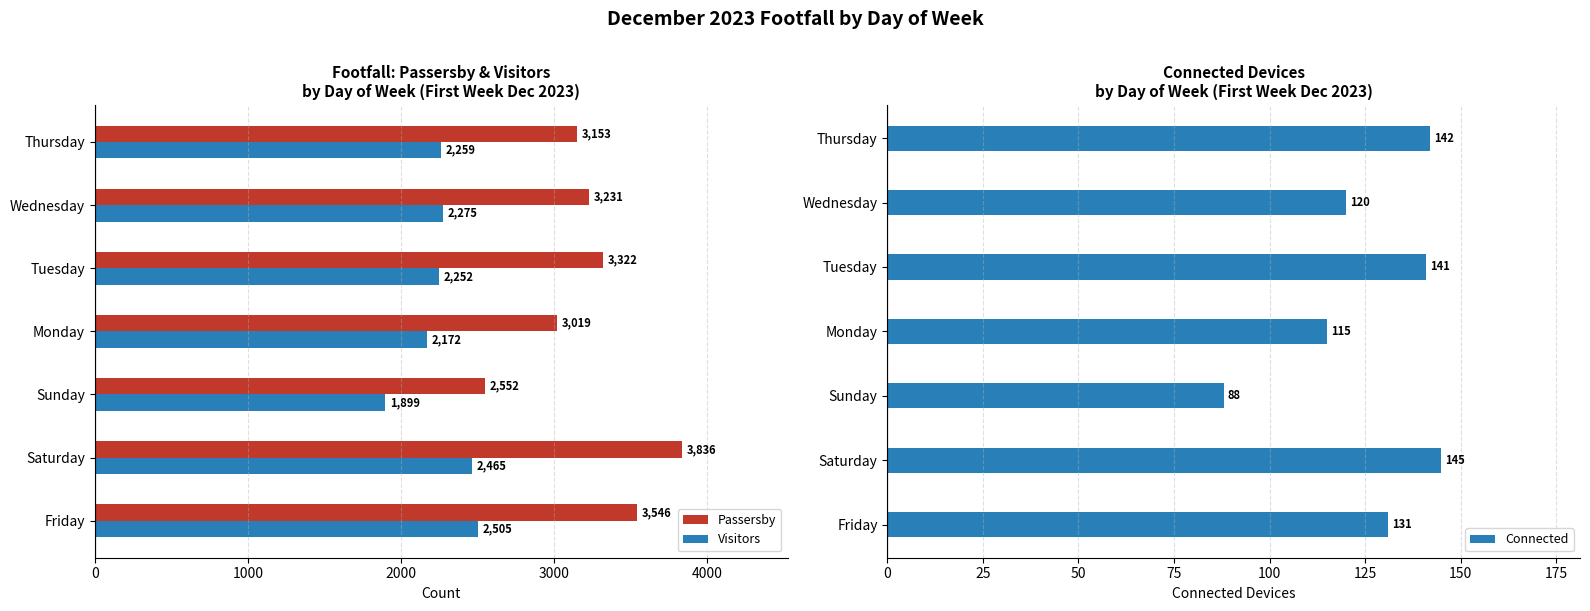

How many series are shown in this chart?

3